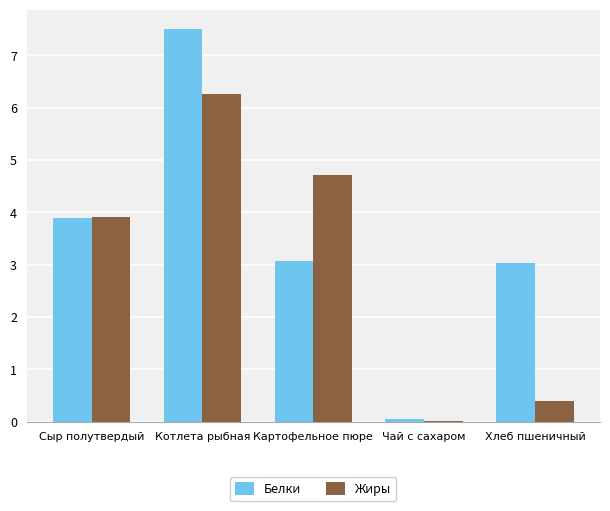

What is the sum of all Жиры values?

15.3